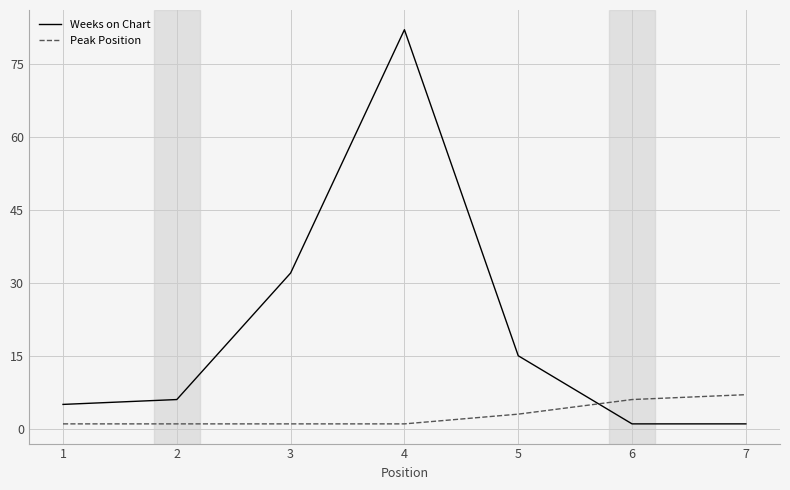

What is the maximum value shown in the chart?

82